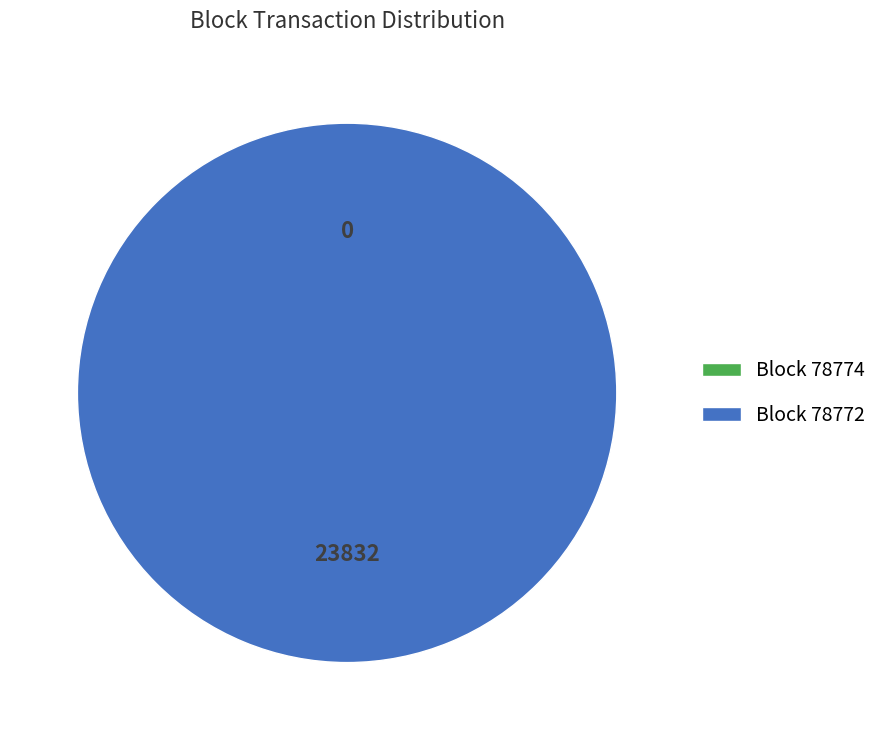

Which slice is the smallest?

78774